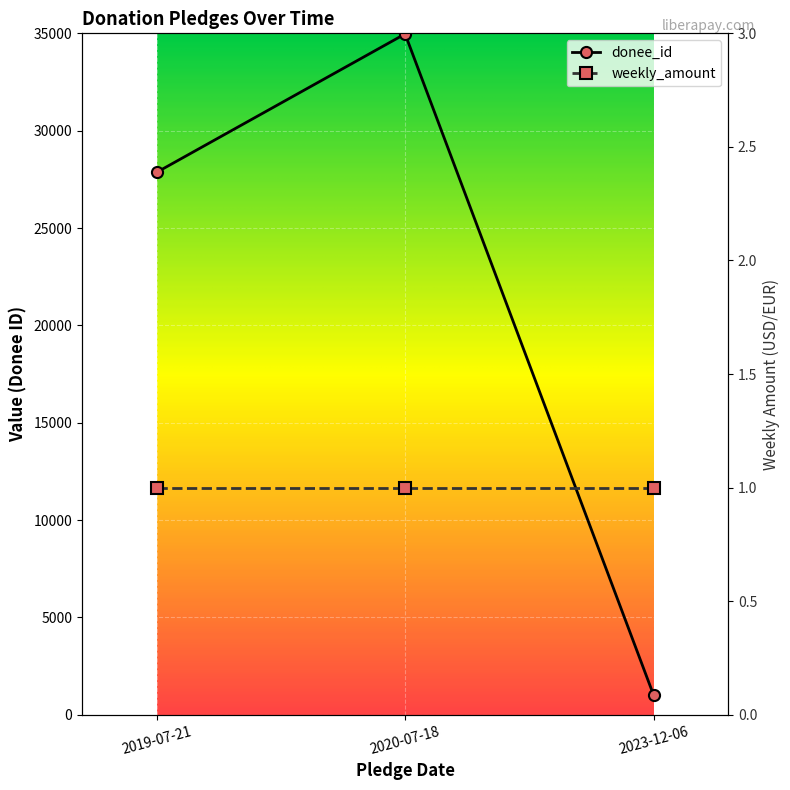

How many data points does each series have?

3